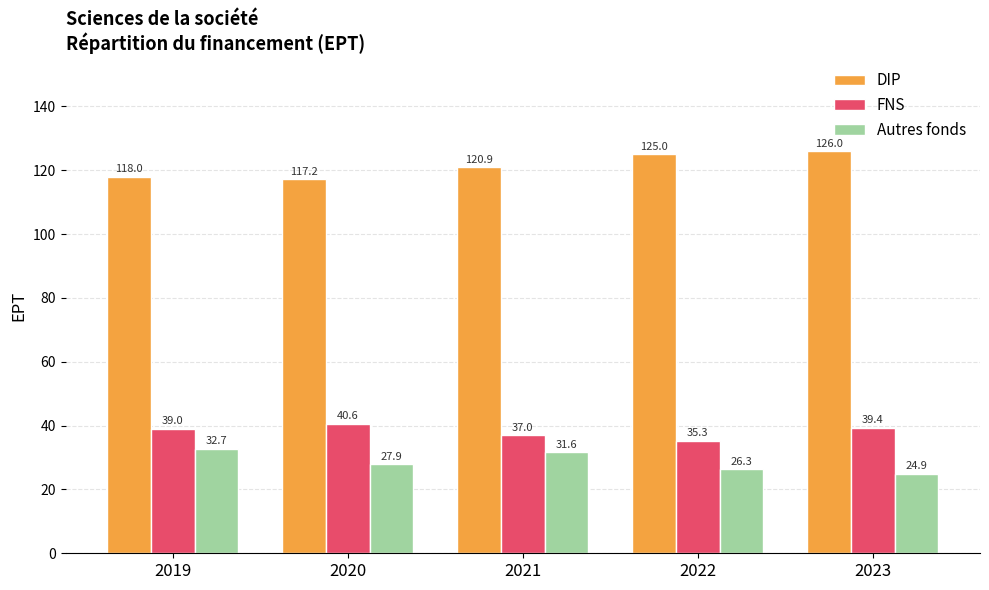

How many values in the Autres fonds series are below 27?

2